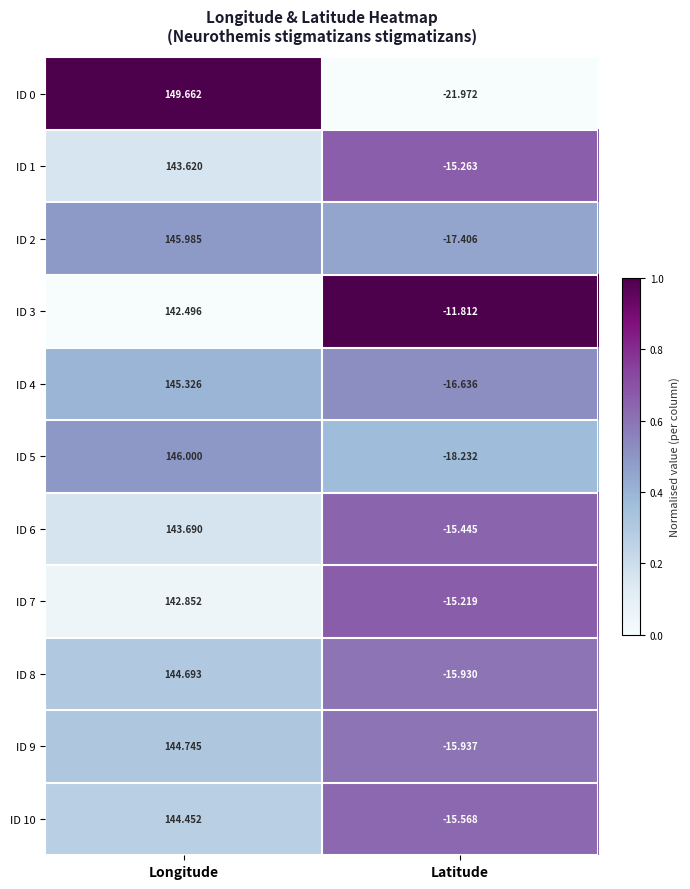

Which series has the widest spread of values?

ID 0